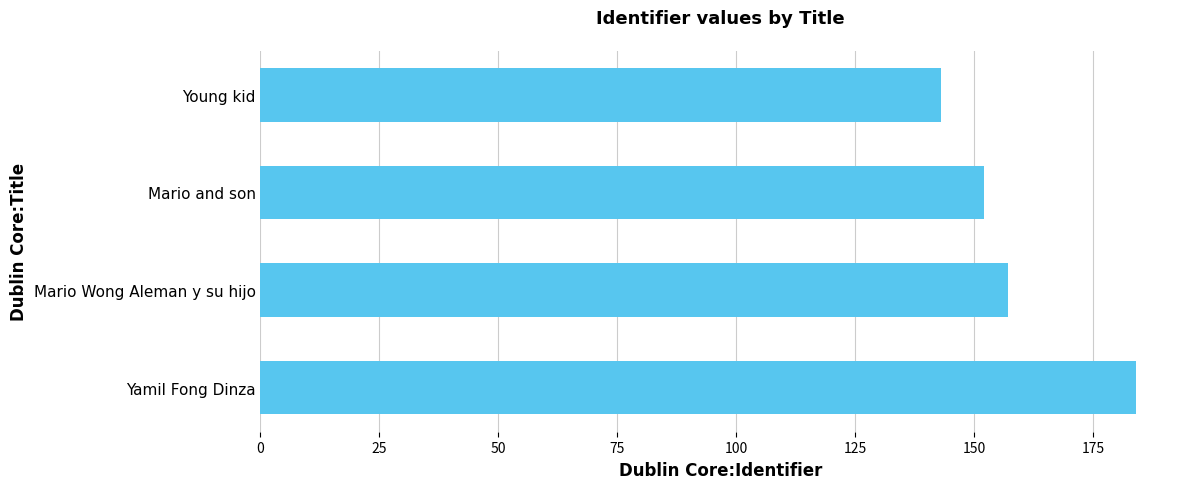

How many values are below 157?

2